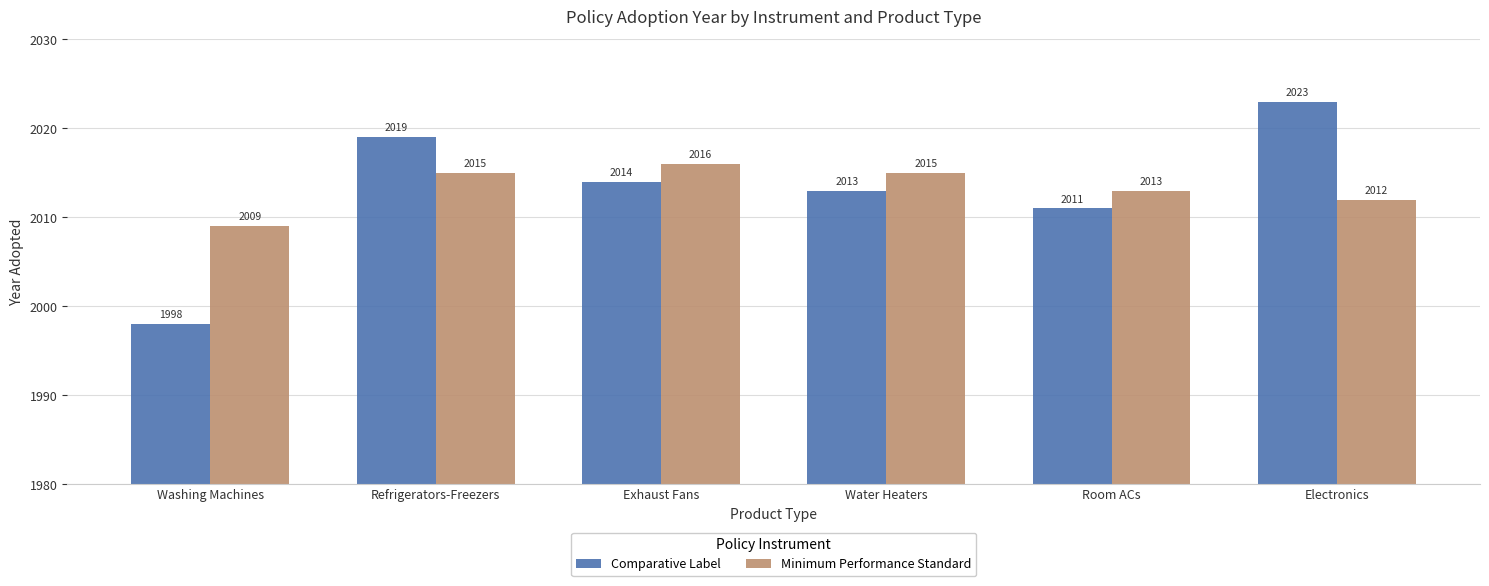

True or false: Comparative Label has a value of 2011 at Room ACs.

True